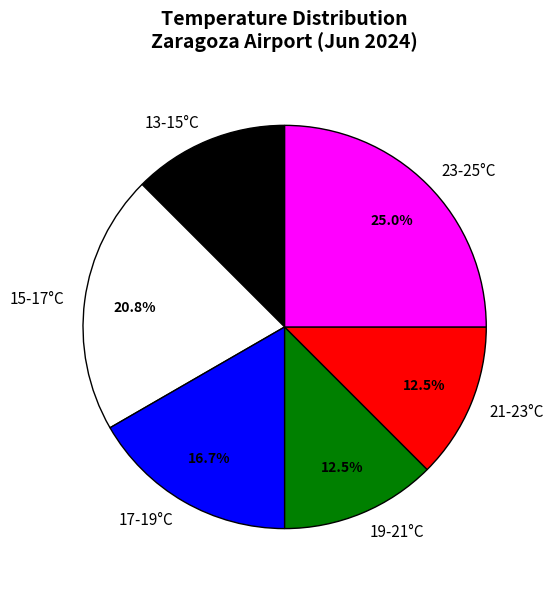

What is the largest slice in the pie chart?

23-25°C